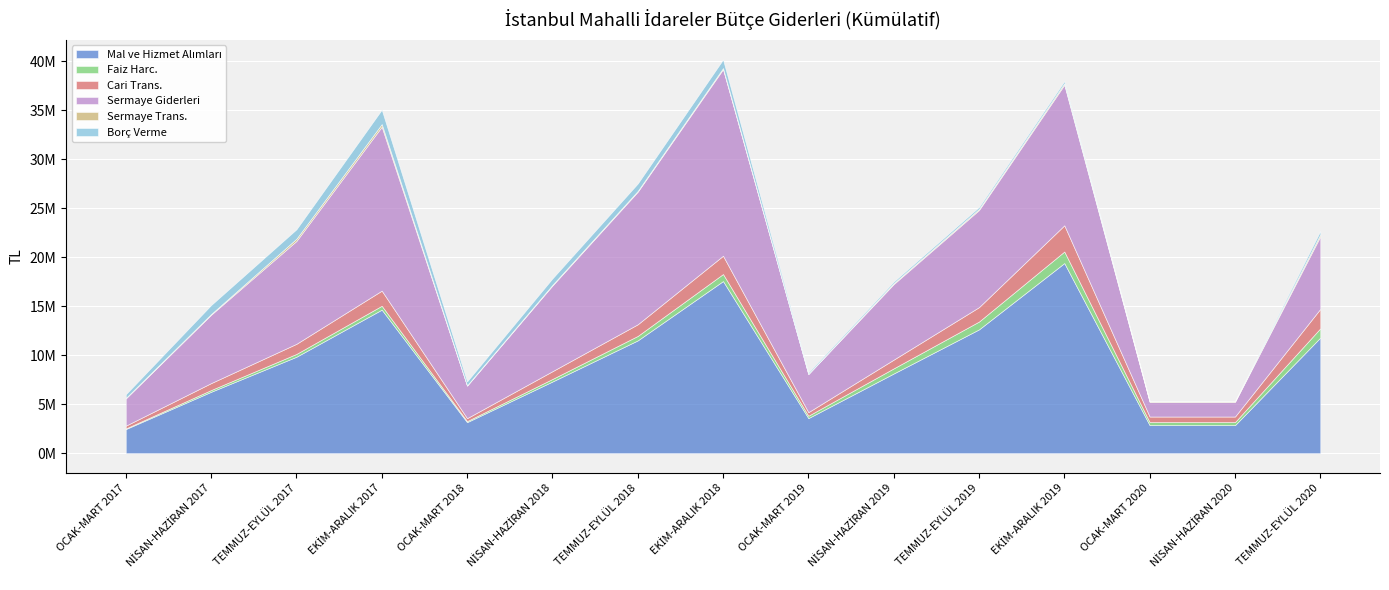

True or false: Faiz Harc. has more than 0 interior local peaks.

True